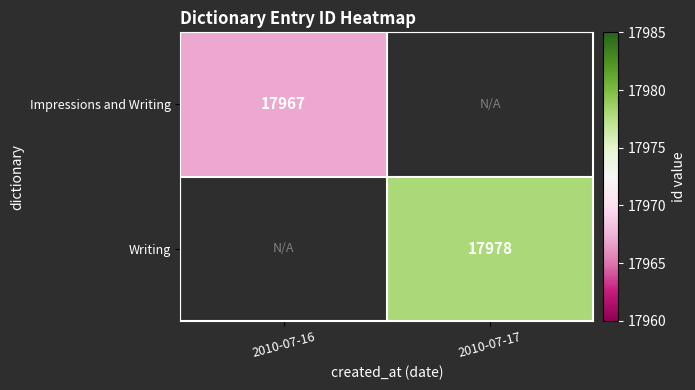

At how many categories does at least one series exceed 17977?

1